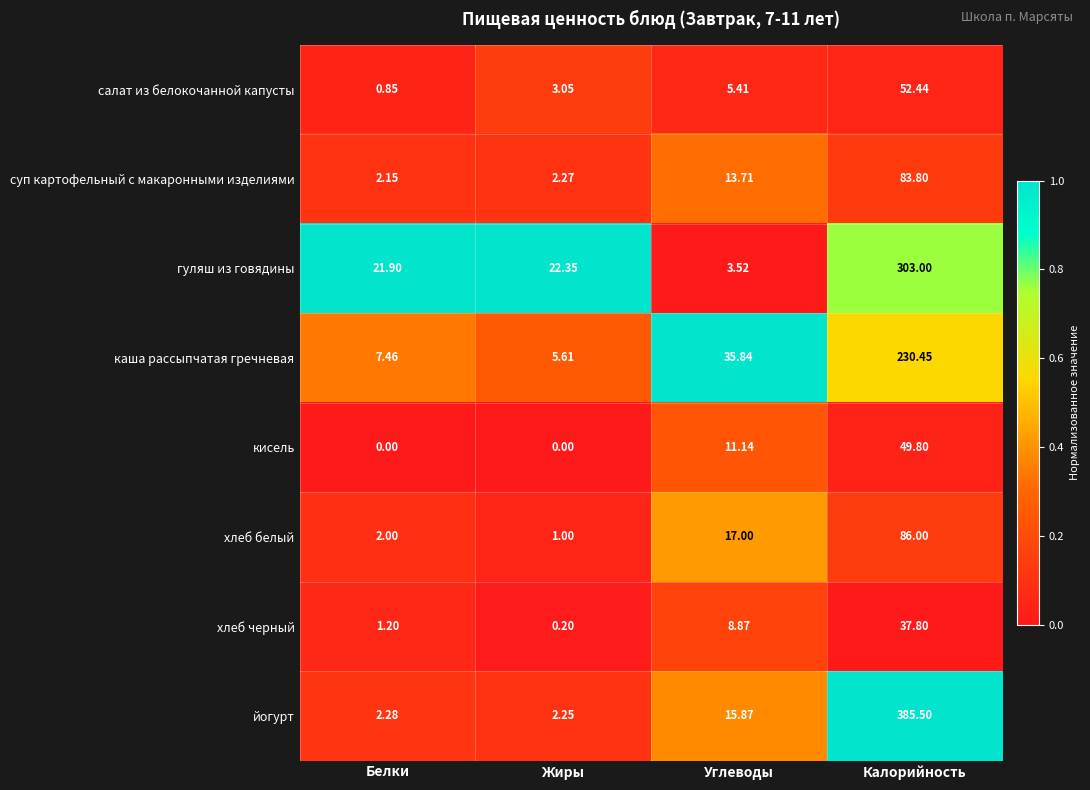

At which label is хлеб белый closest to 0?

Жиры